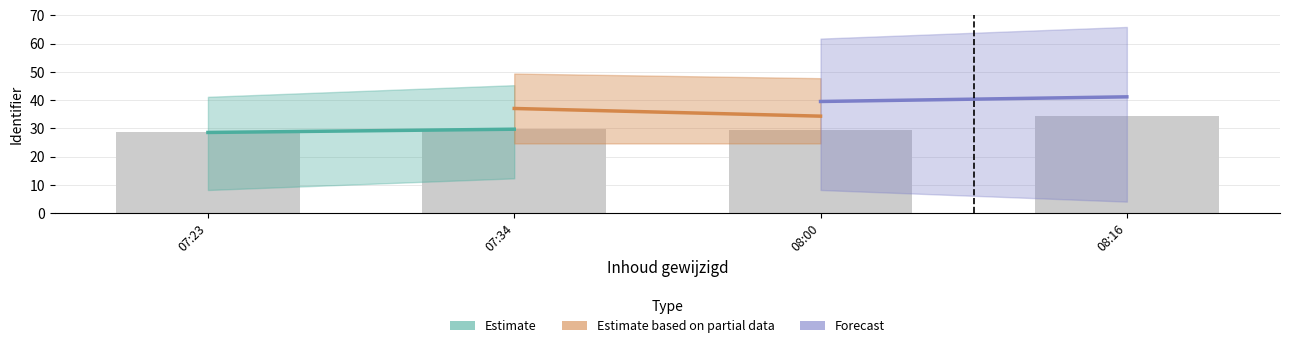

What is the average value?

30.6